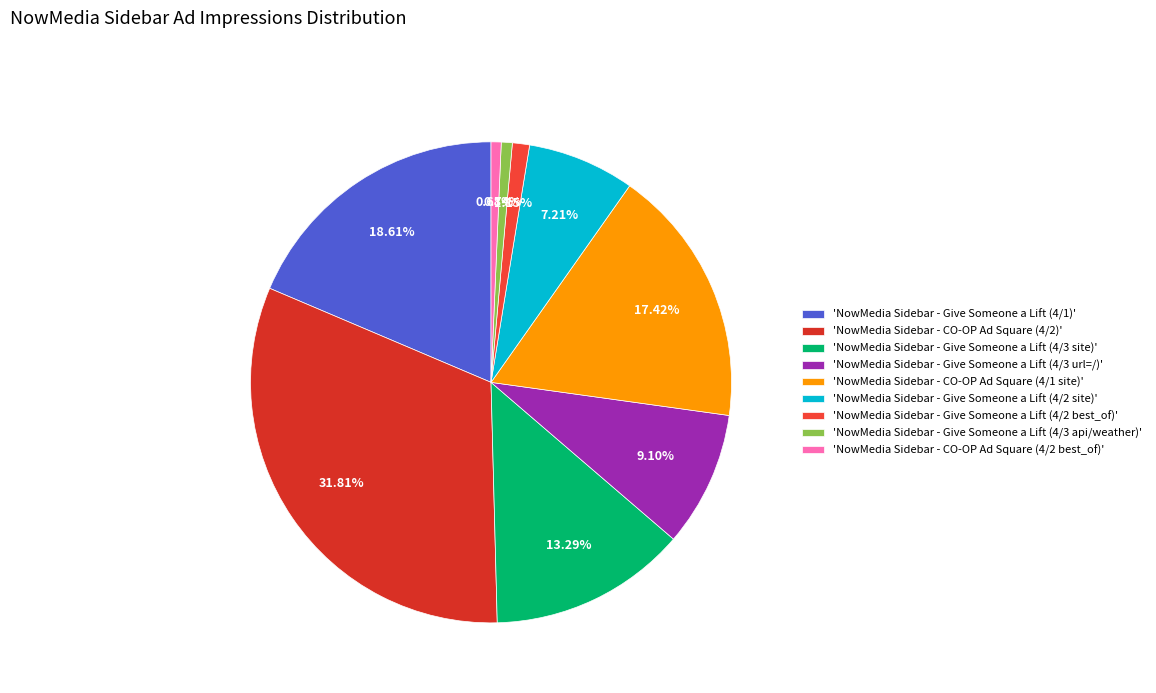

How many segments does this pie chart have?

9